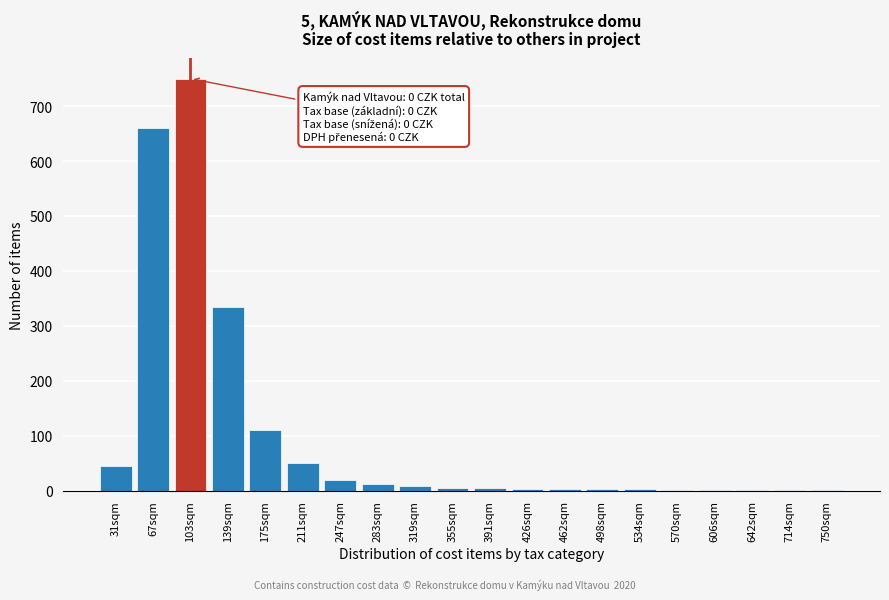

What is the maximum value shown in the chart?

750